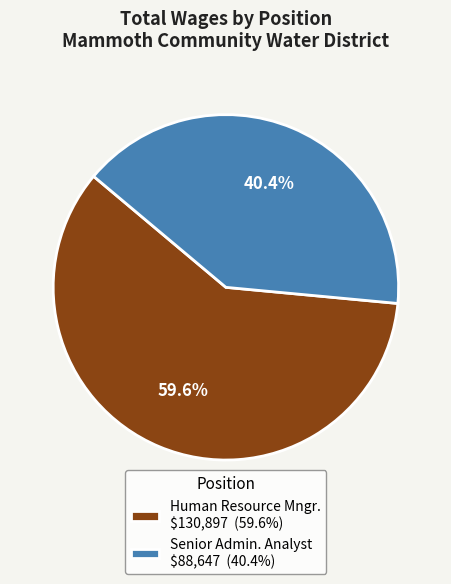

What is the smallest slice in the pie chart?

Senior Admin. Analyst